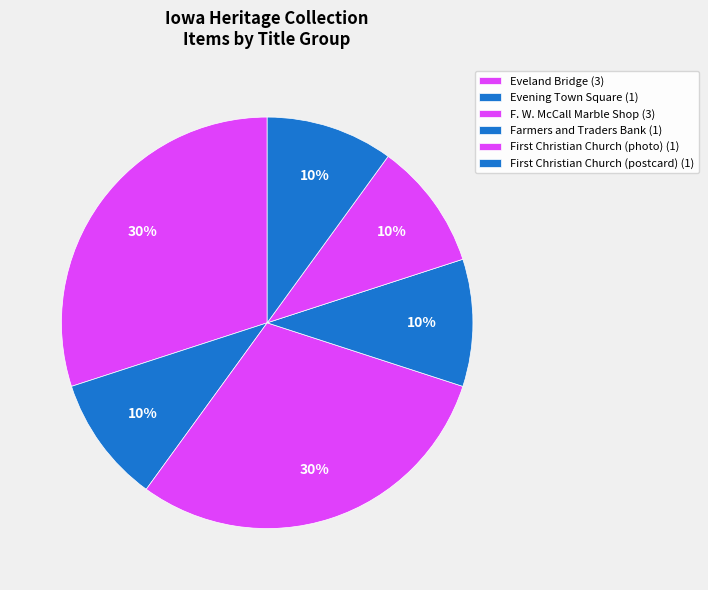

What percentage is the Farmers and Traders Bank slice, to the nearest percent?

10%